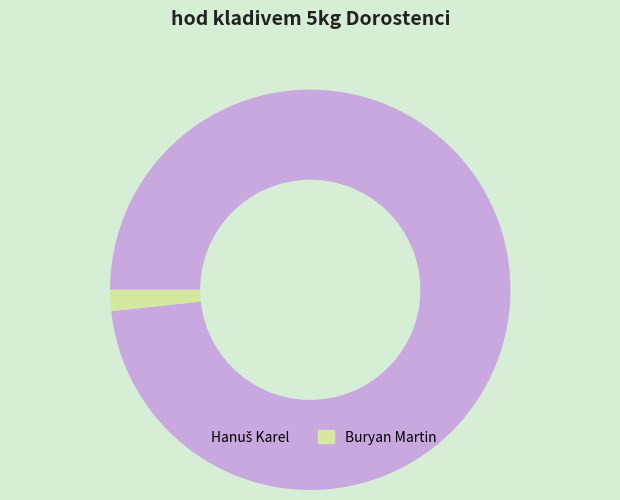

Which slice is the smallest?

Buryan Martin